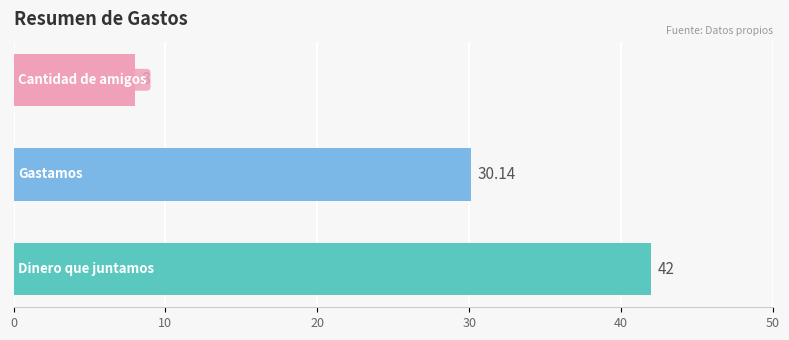

What is the difference between the maximum and minimum values?

34.0